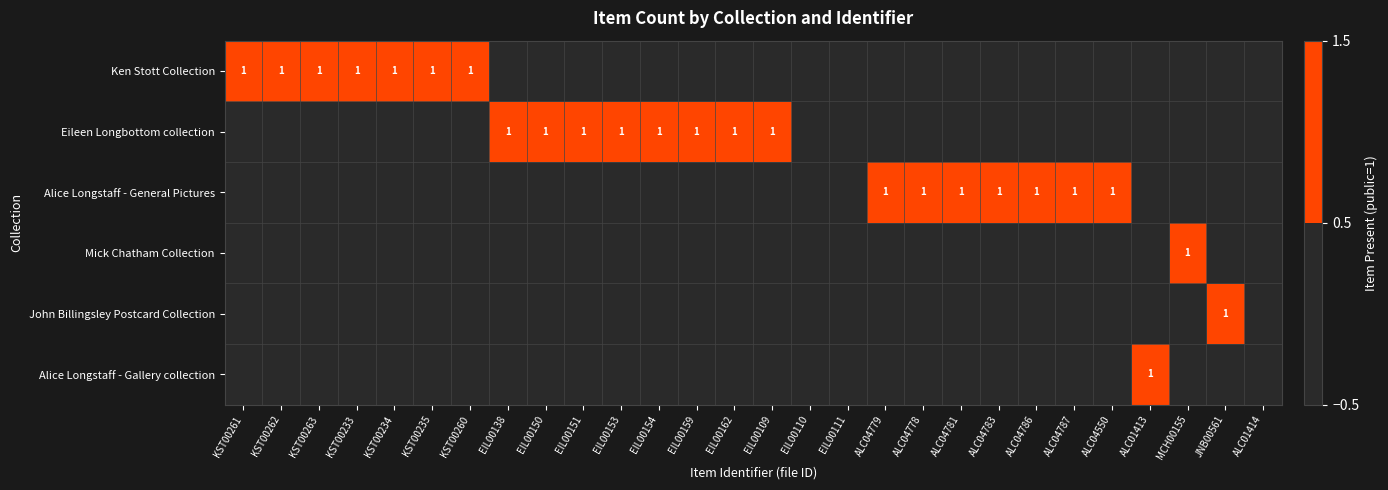

The value of Alice Longstaff - Gallery collection at ALC01413 is 0. True or false?

False